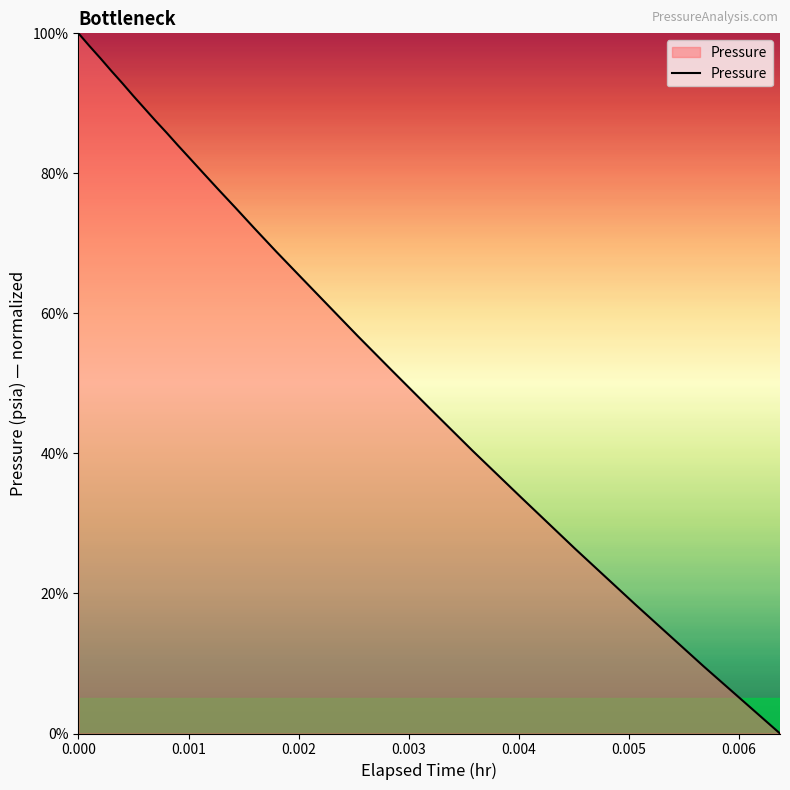

What is the greatest value displayed?

100.0